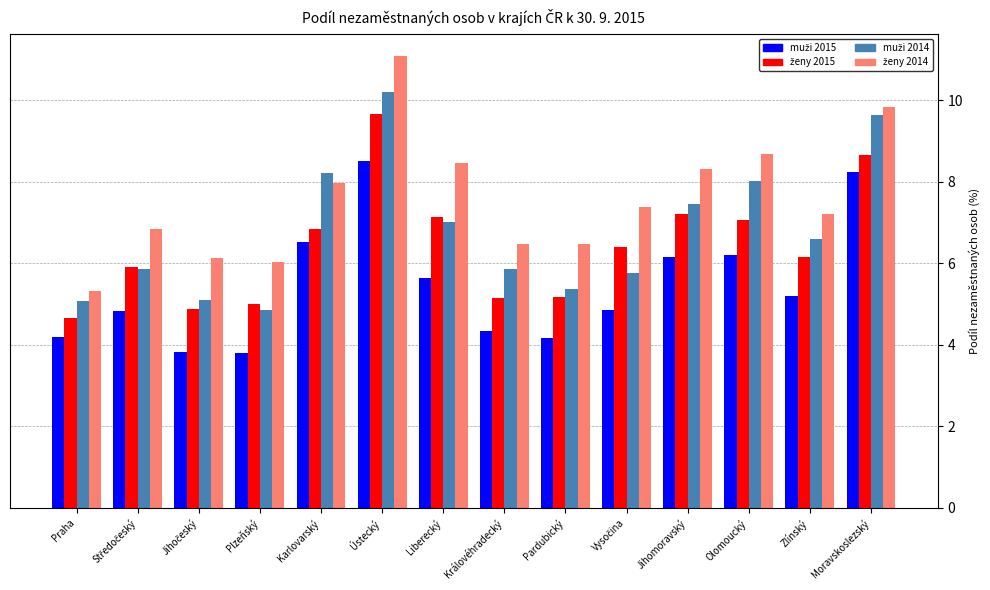

What is the difference between the highest and lowest values at Královéhradecký?

2.1